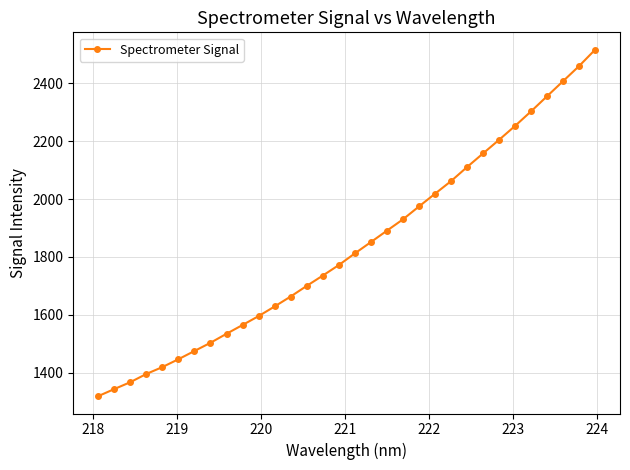

What is the sum of all values?

58774.3